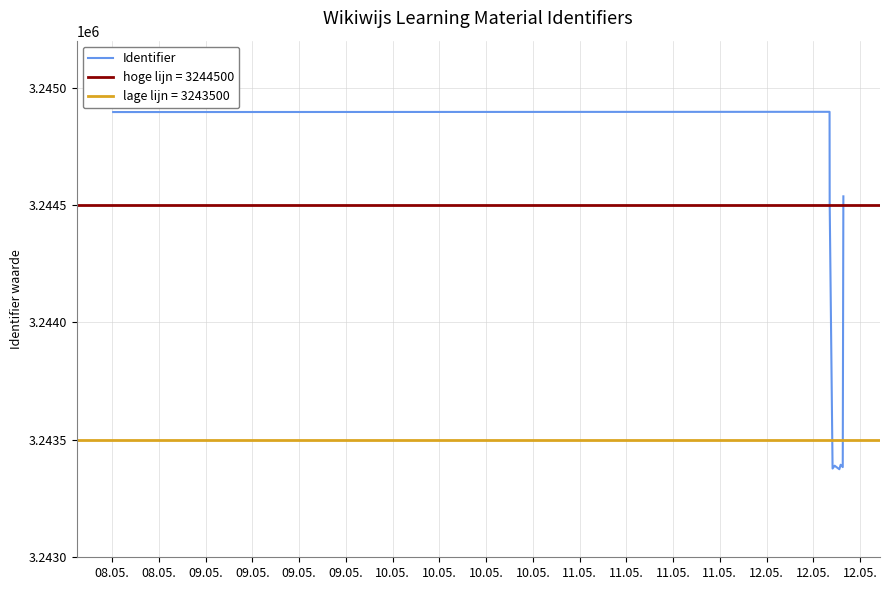

What is the minimum value shown in the chart?

3243375